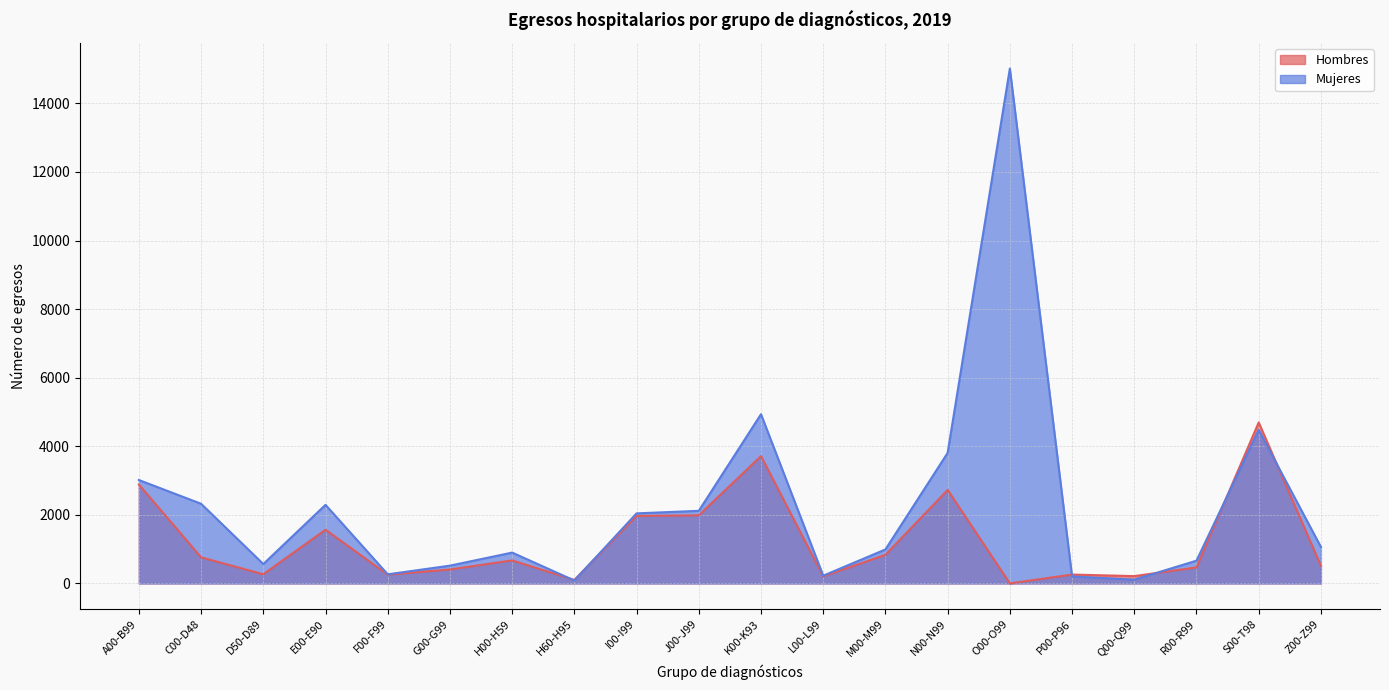

List the series in order of their overall mean, highest first.

Mujeres, Hombres